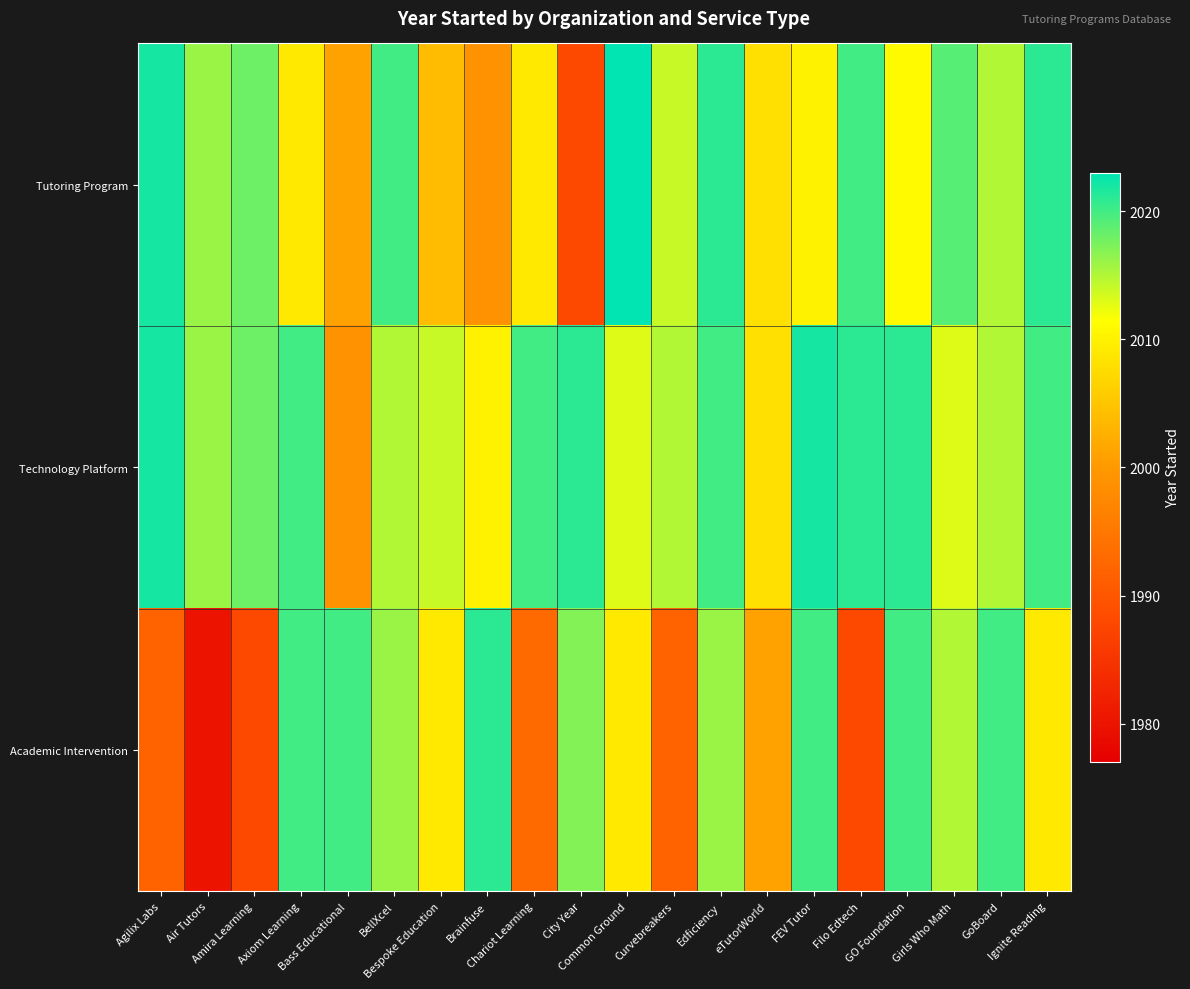

What is the smallest value displayed?

1980